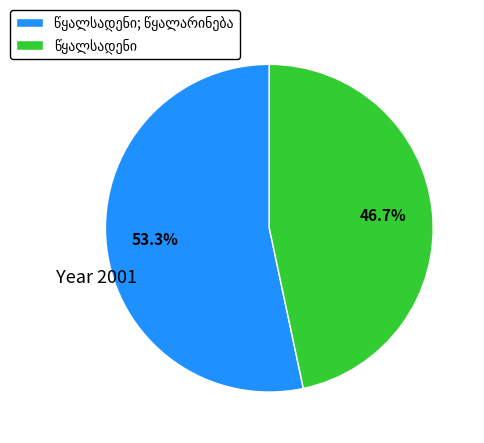

Is there any slice that represents more than half of the pie?

Yes